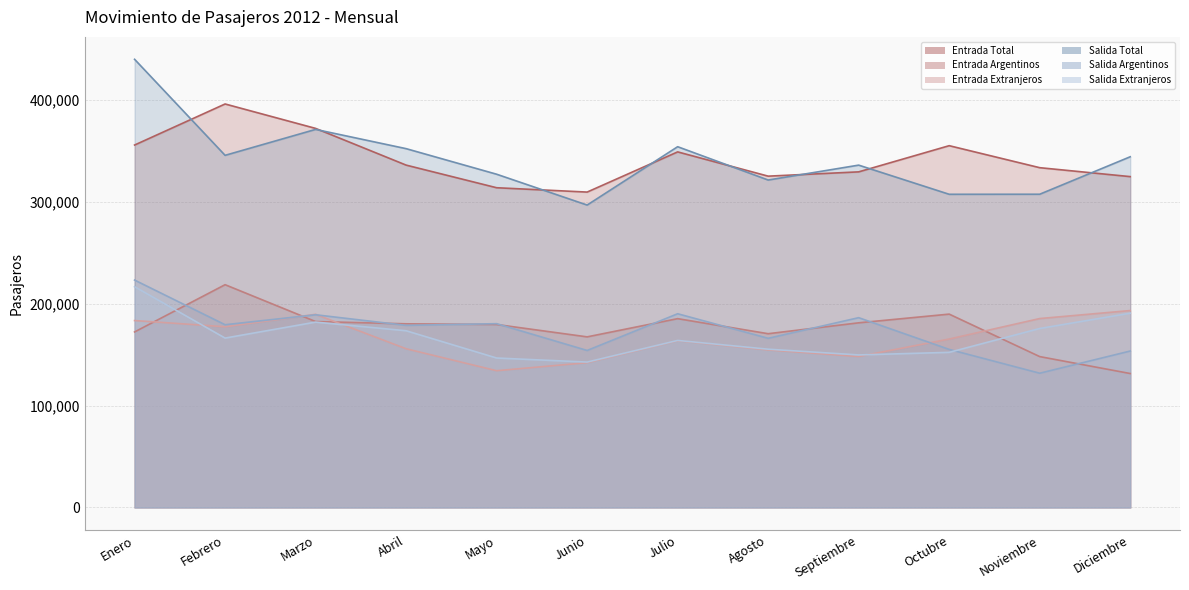

Where is Salida Total nearest to the value 368251?

Marzo